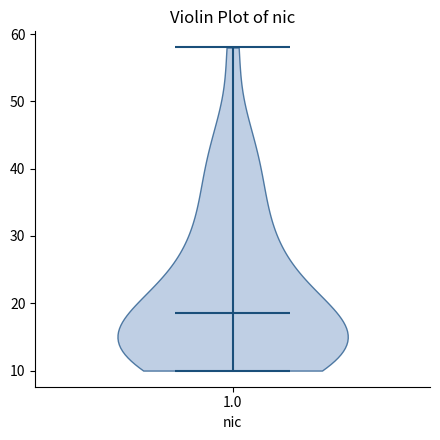

Read this violin plot against the y-axis: where its median line is, and the lowest and highest points the violin reaches. The values are not printed on the chart, so give them approximately, as read against the axis.

median line 19, lowest point 10, highest point 58